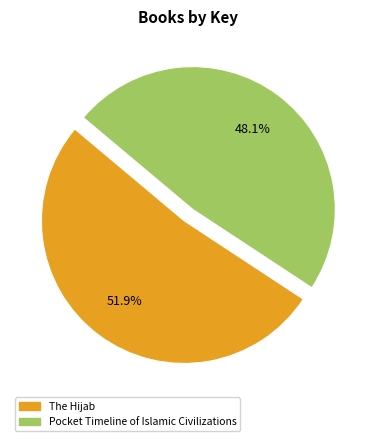

To the nearest percent, what percentage of the pie is The Hijab?

52%